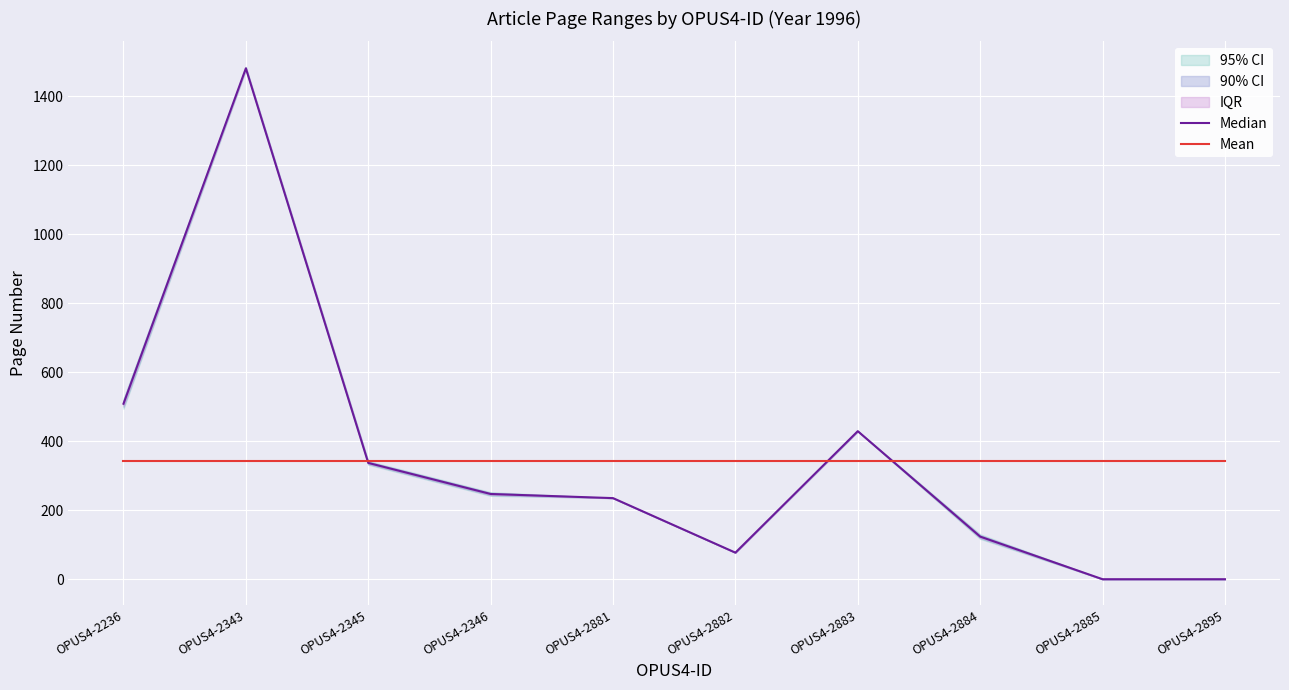

Which category has the highest value in the Median series?

OPUS4-2343